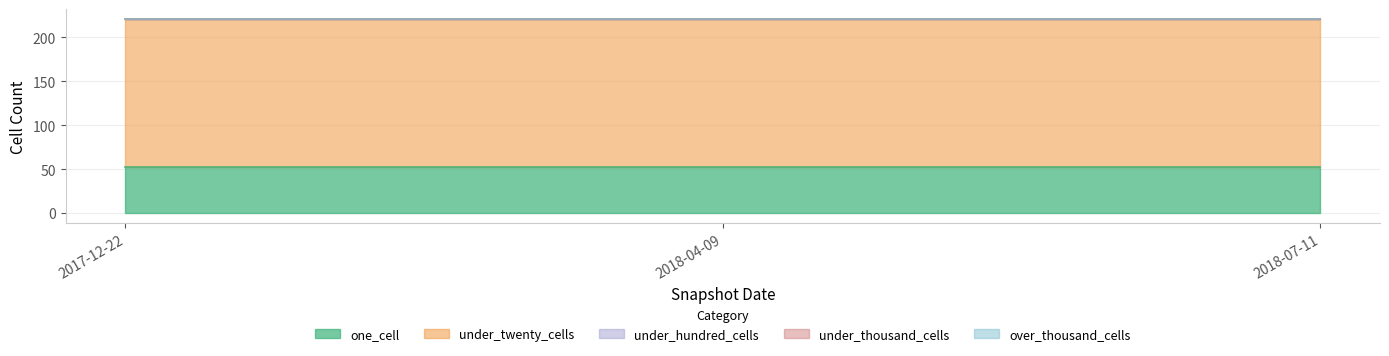

What is the total value across all series at 2018-04-09?

221